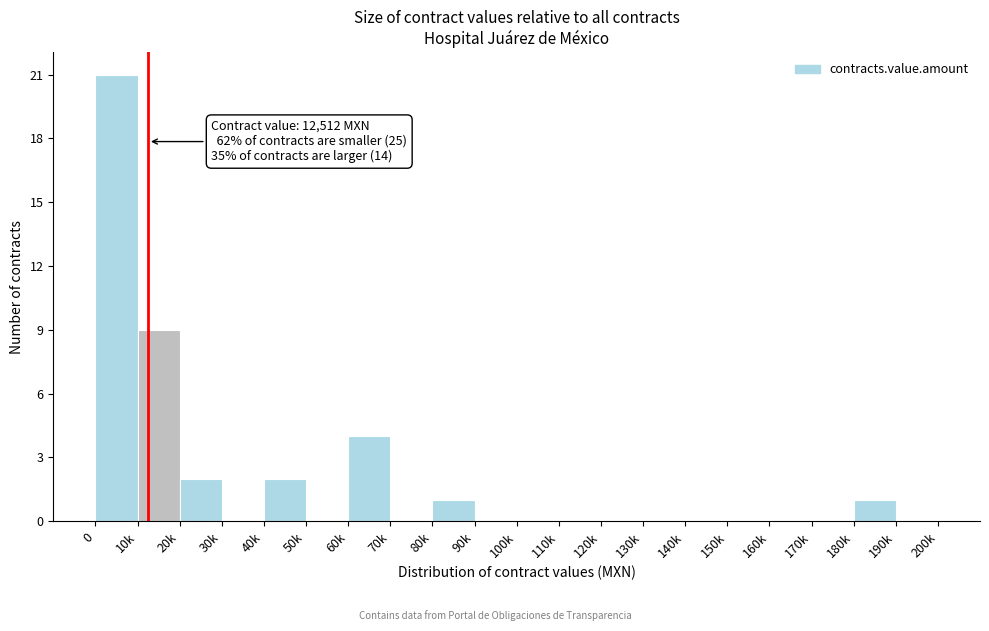

Reading right to left, extract all data points from this chart.

190k=0	180k=1	170k=0	160k=0	150k=0	140k=0	130k=0	120k=0	110k=0	100k=0	90k=0	80k=1	70k=0	60k=4	50k=0	40k=2	30k=0	20k=2	10k=9	0=21